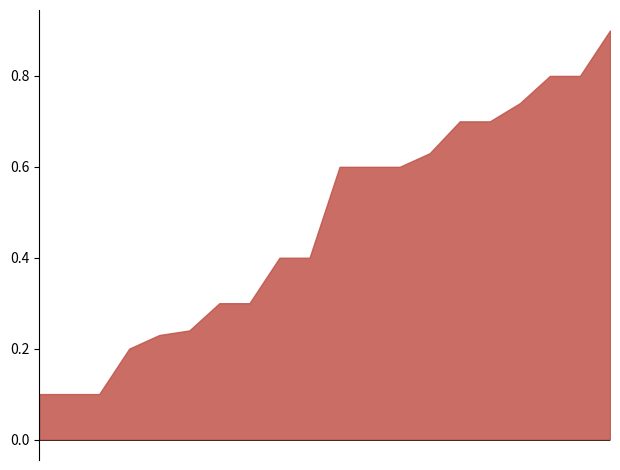

What is the difference between the maximum and minimum values?

0.8